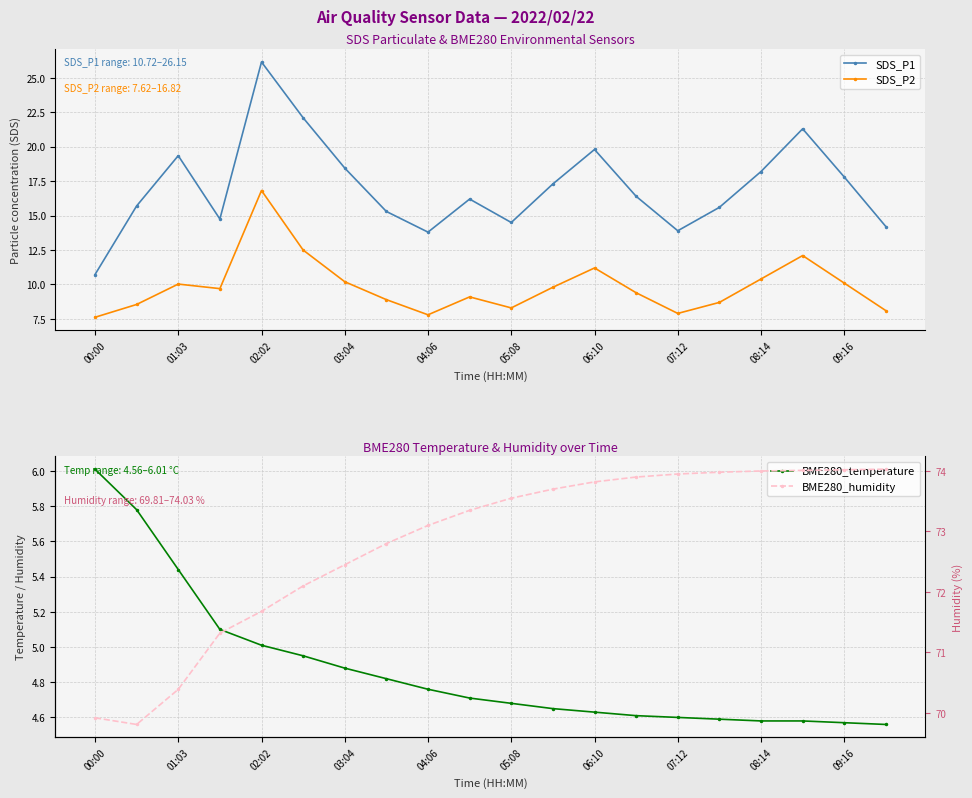

What is the label of the 5th point from the right?

15